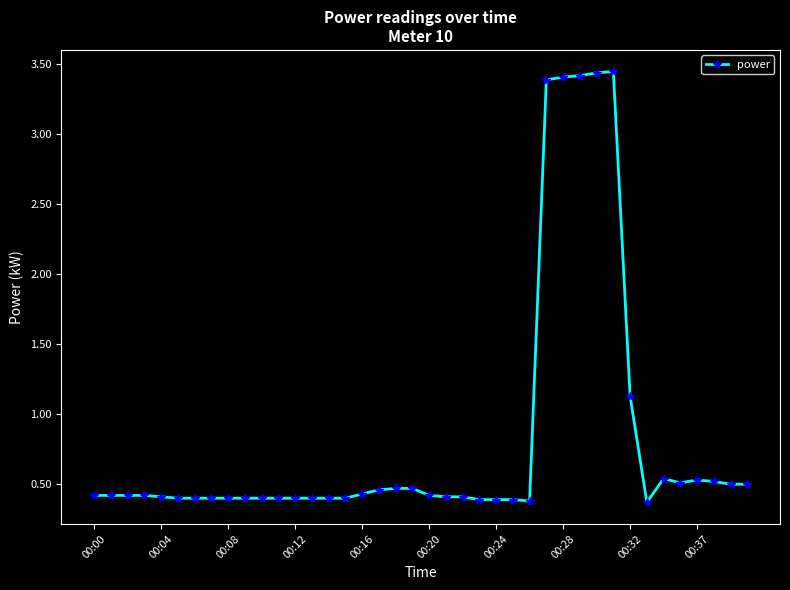

What is the difference between the maximum and second lowest values?

3.1